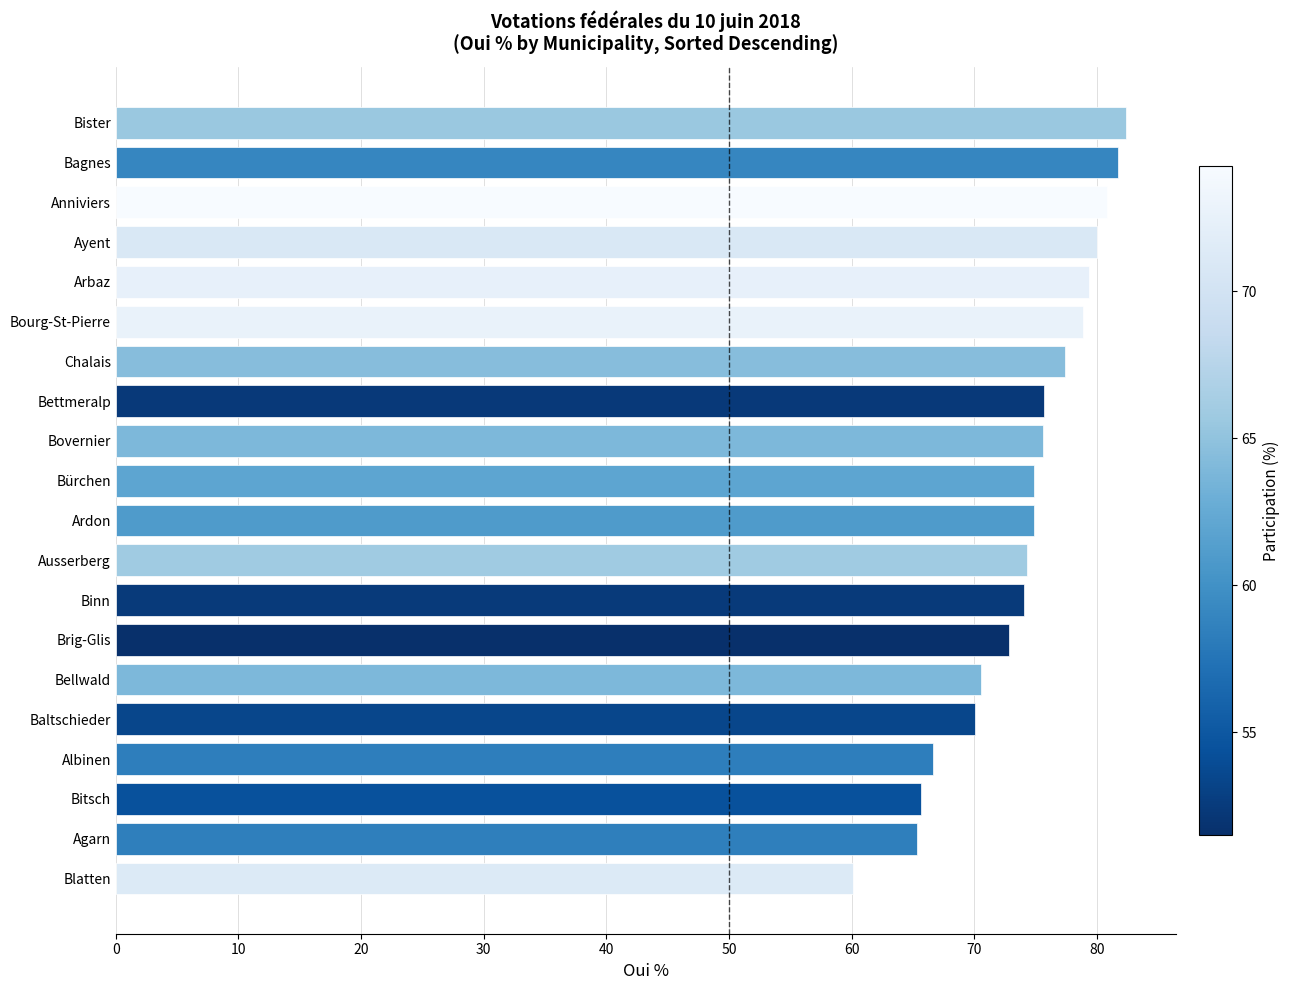

What is the difference between the maximum and minimum values?

22.2